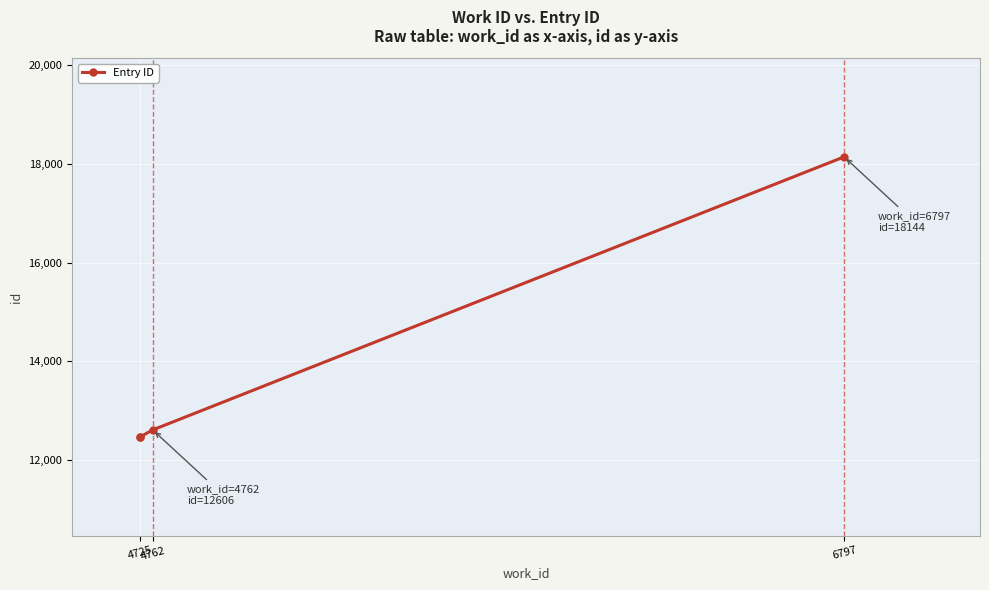

The chart shows a value of 3401 at 4762. True or false?

False